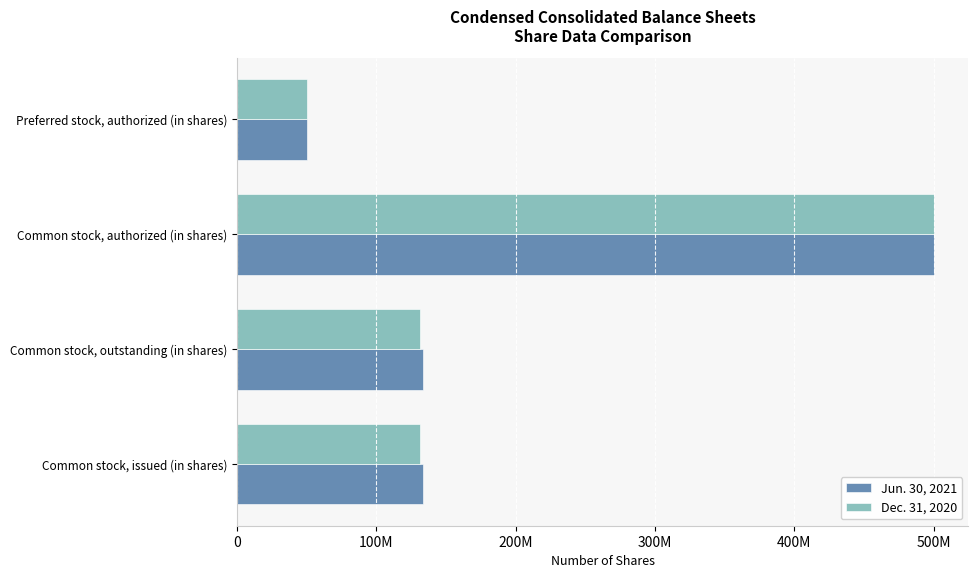

What is the value of the Jun. 30, 2021 bar at the 1st from the left?

133791109